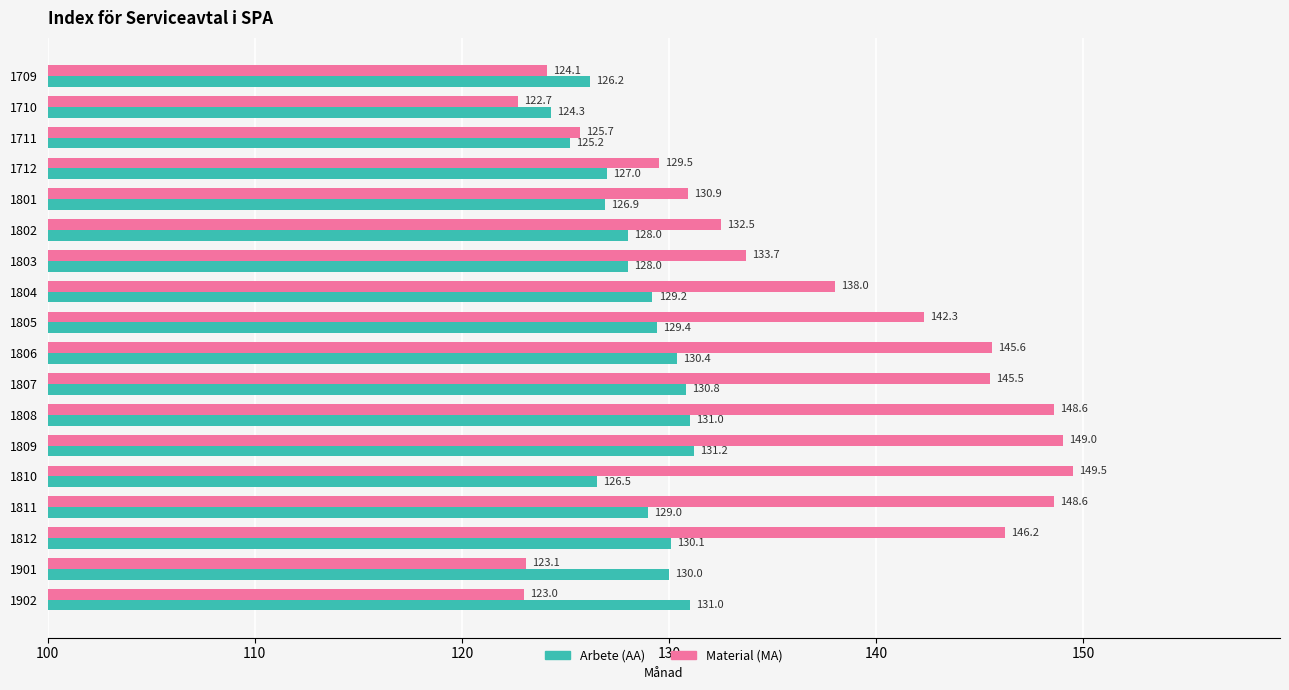

List the series in order of their overall mean, highest first.

Material (MA), Arbete (AA)